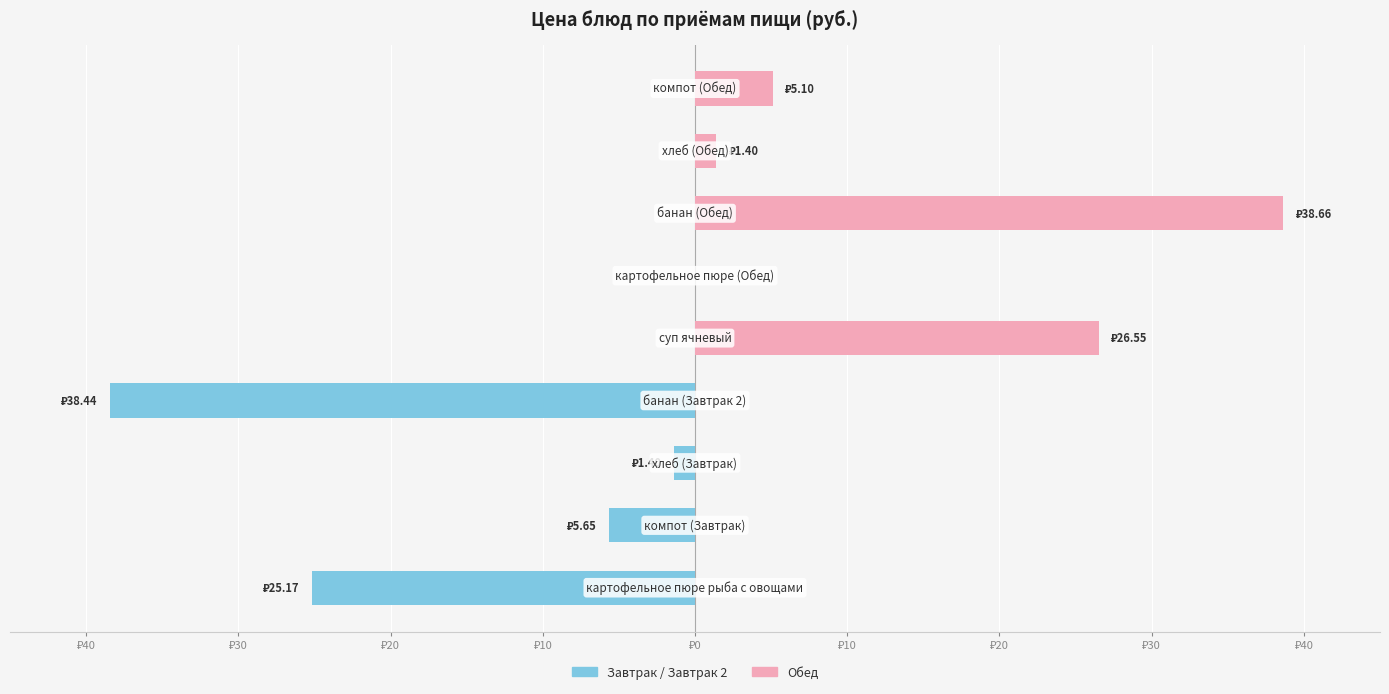

What are all the series names shown in the legend?

Завтрак / Завтрак 2, Обед